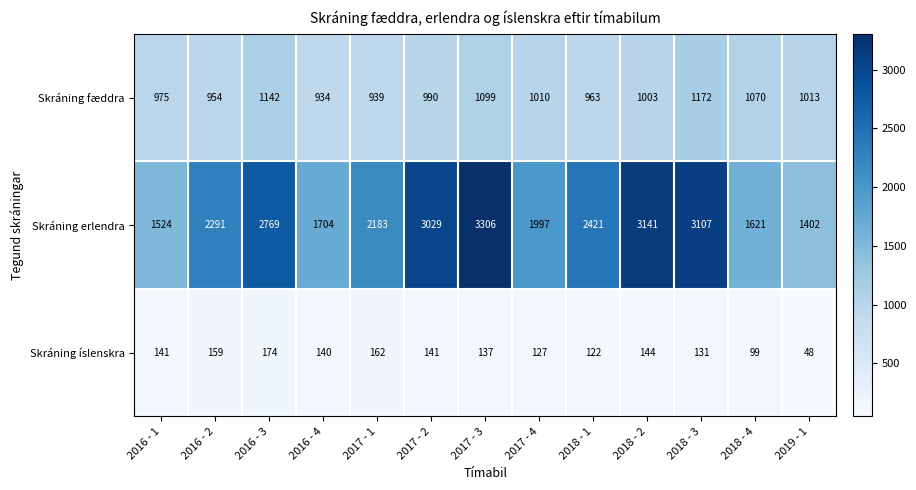

What value does the Skráning fæddra series have at 2018 - 2, to the nearest 10?

1000